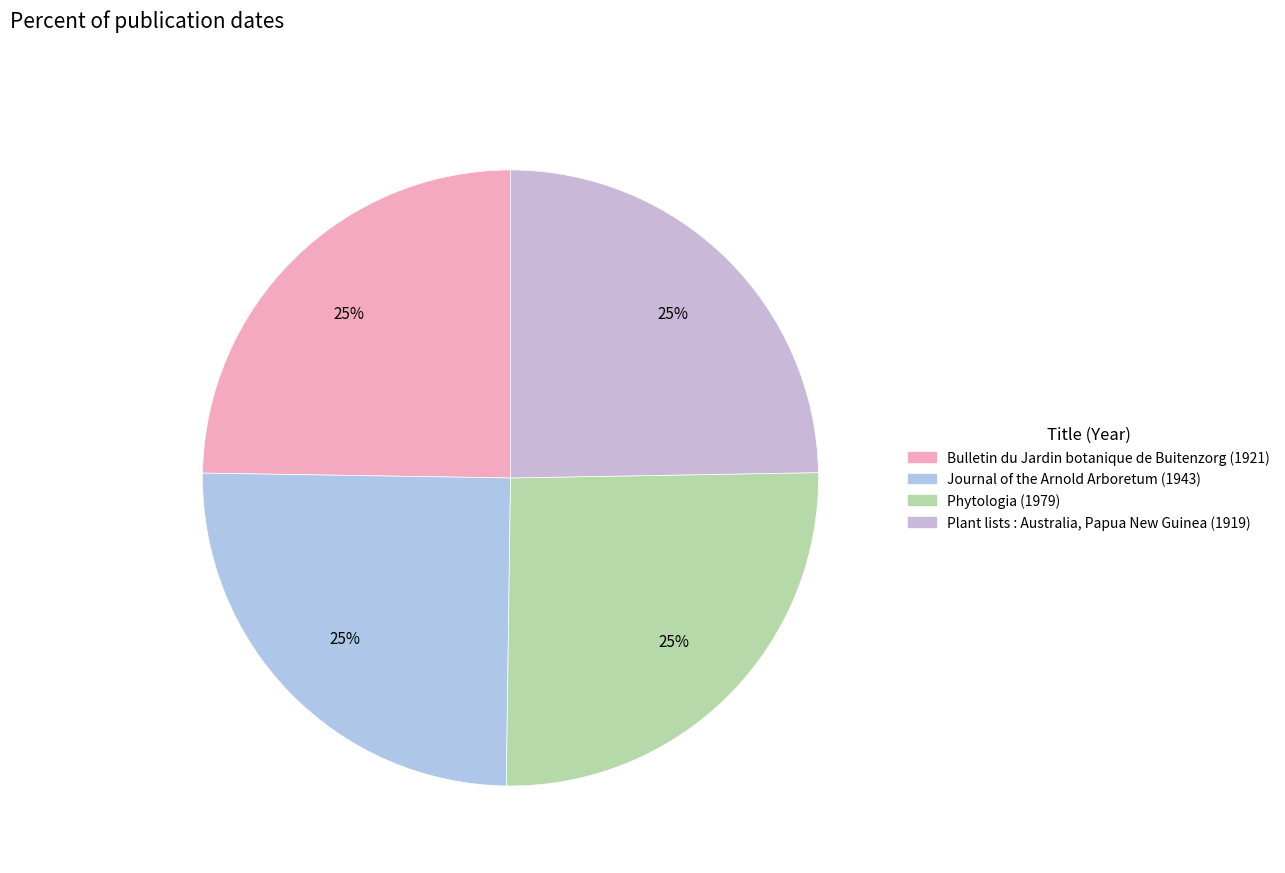

Is it true that Phytologia (1979) is 36% of the pie?

False